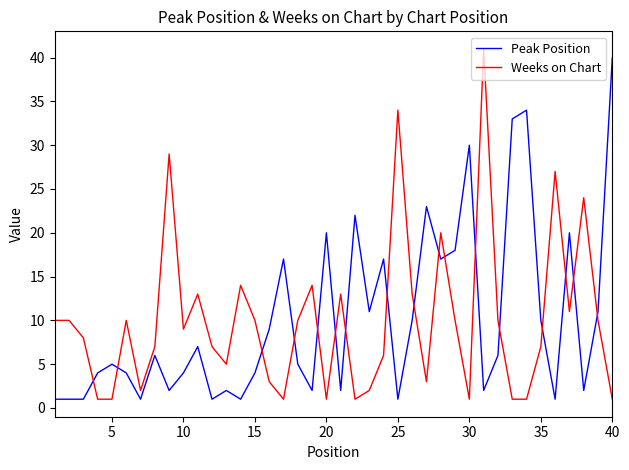

What is the difference between the maximum and minimum values in the Weeks on Chart series?

40